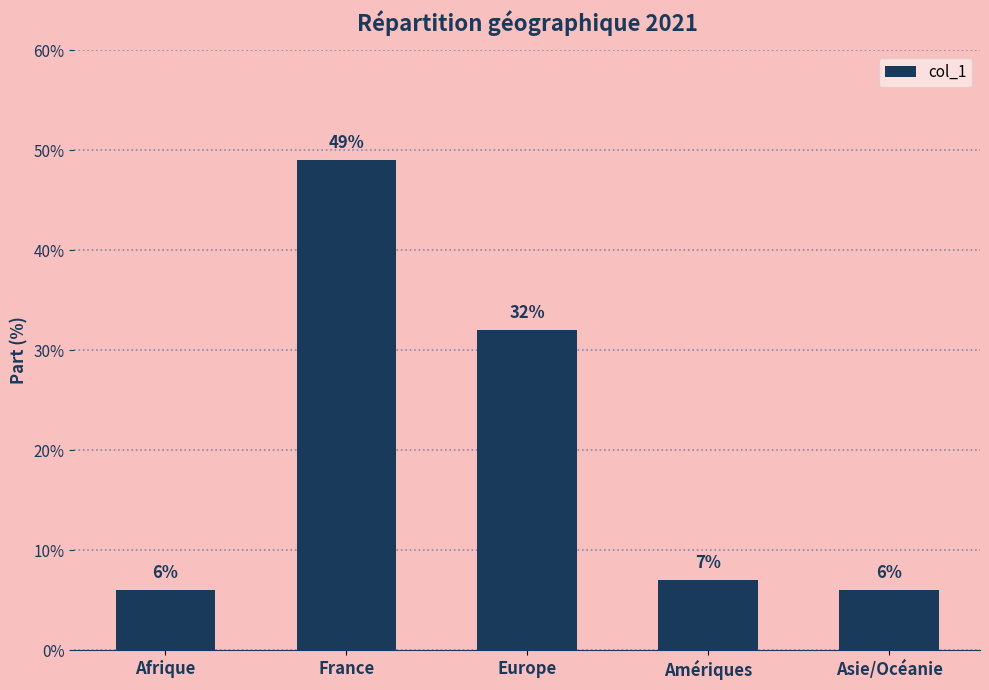

Rank the categories by value from lowest to highest.

Afrique, Asie/Océanie, Amériques, Europe, France